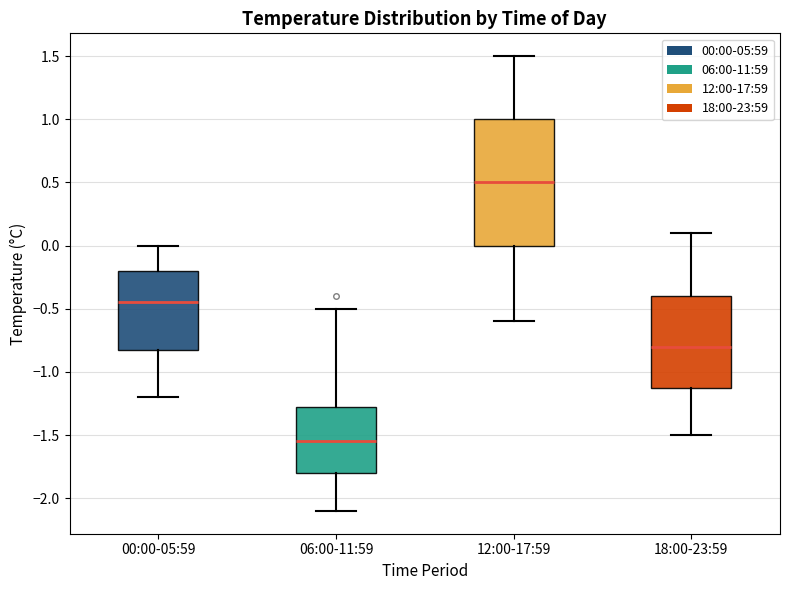

Which box is the tallest, from its lower edge to its upper edge?

12:00-17:59